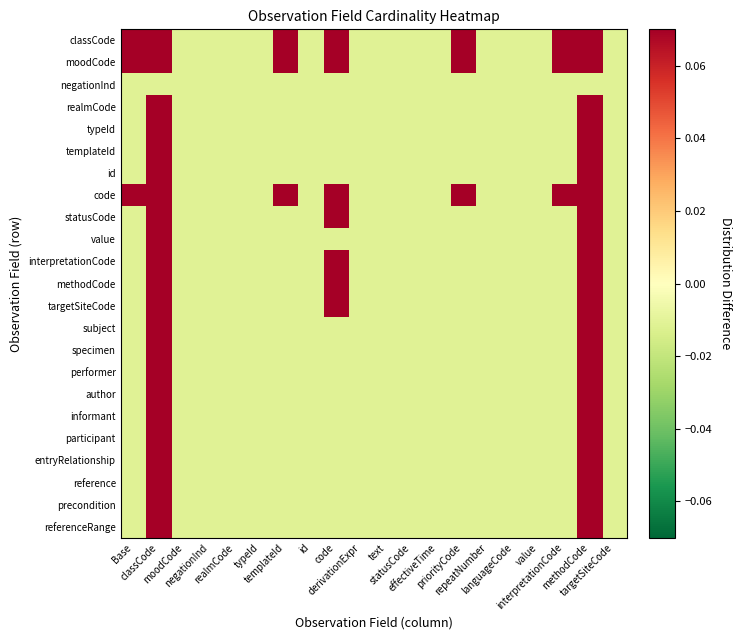

Between realmCode and interpretationCode, which is larger?

interpretationCode